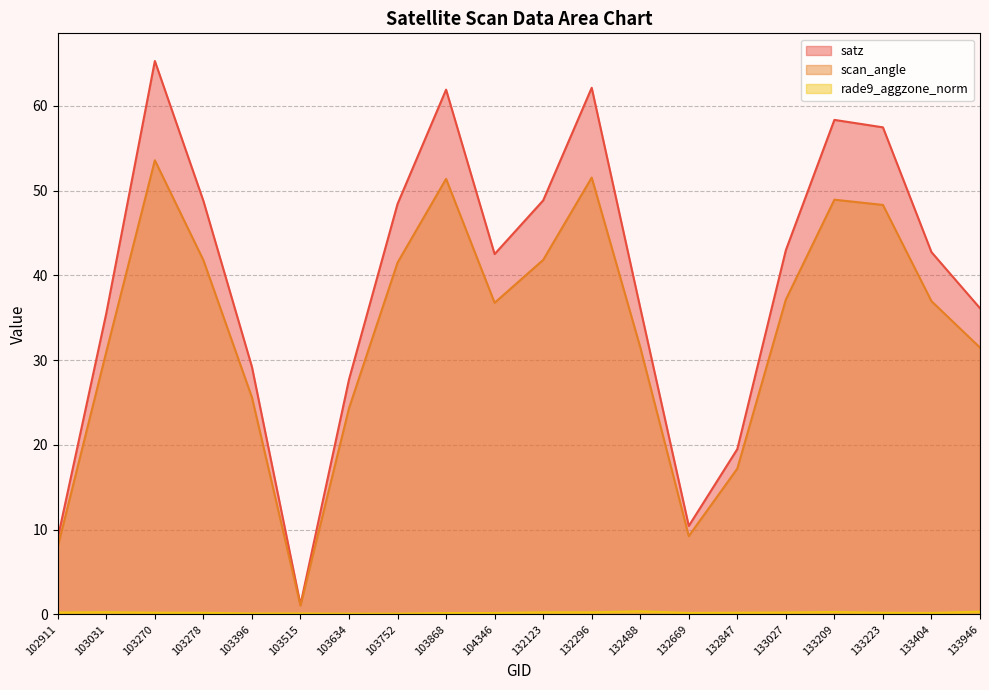

What is the value of the satz point at the 14th from the left?

10.4